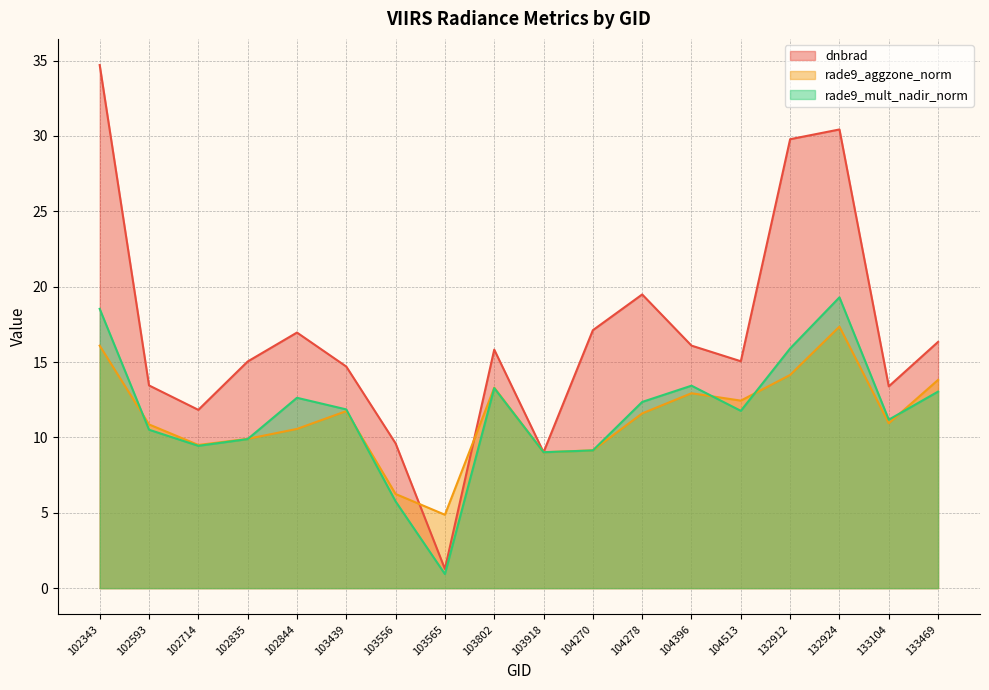

What is the total value across all series at 103565?

7.1